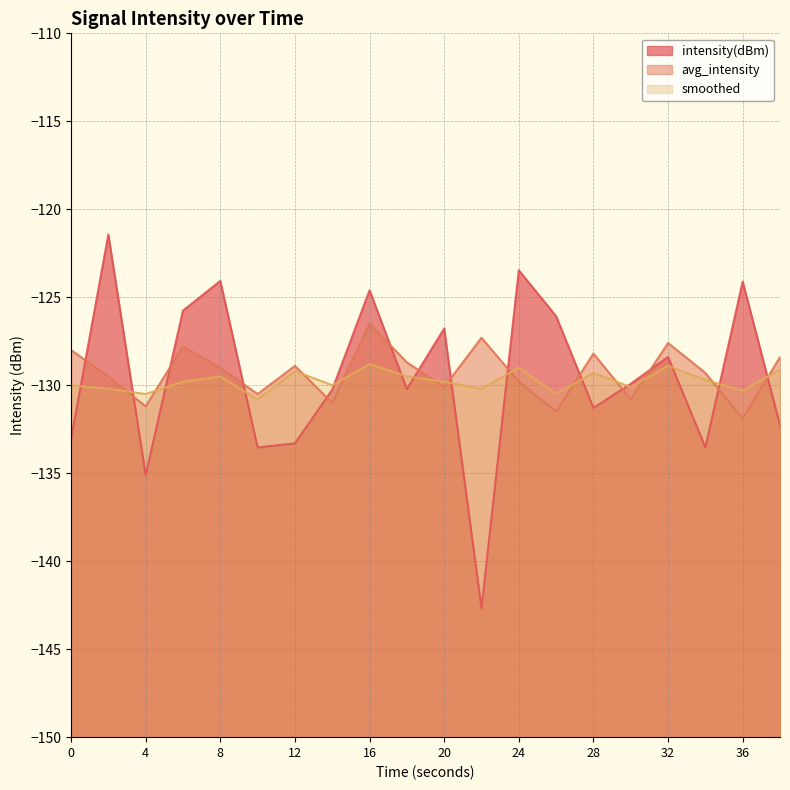

List the series in order of their peak value, highest first.

intensity(dBm), avg_intensity, smoothed